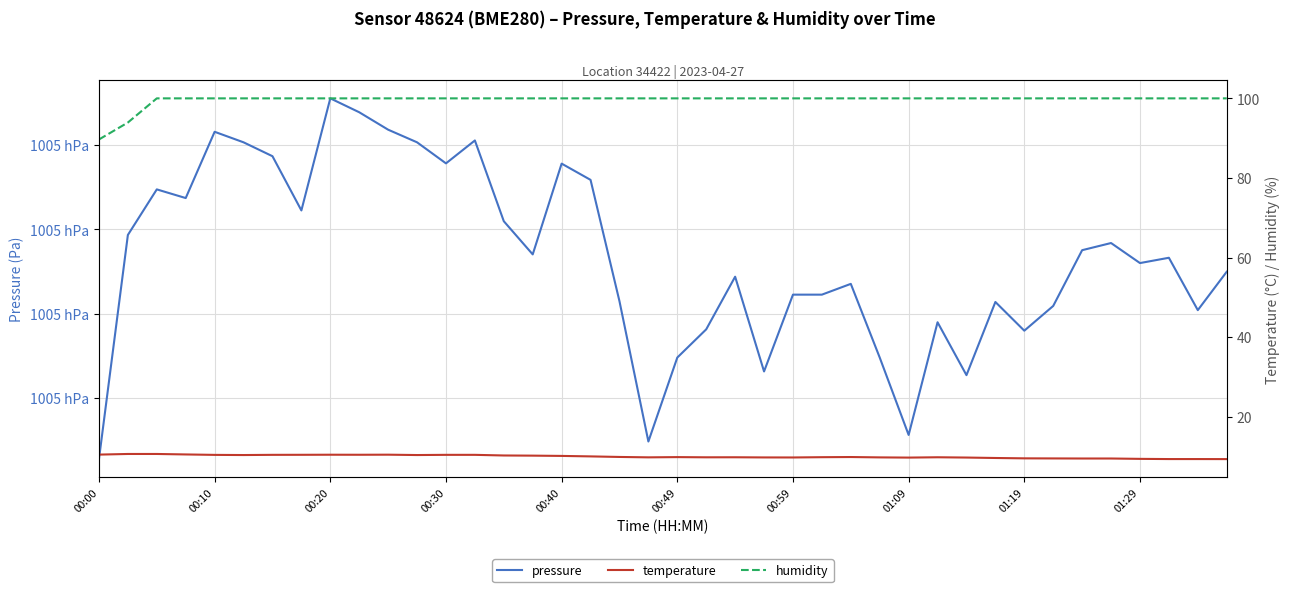

At how many categories does at least one series exceed 72028?

40